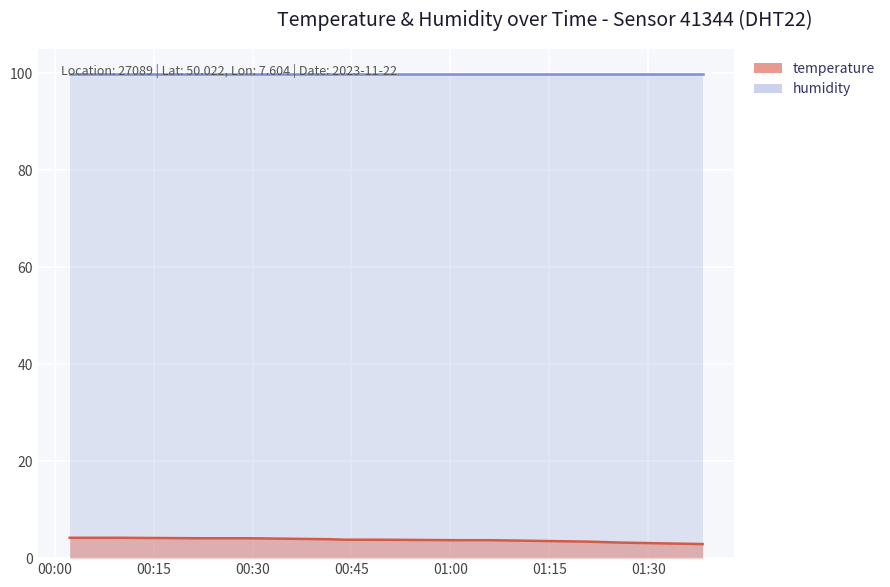

At which category does temperature reach its first local valley?

2023-11-22T01:38:16